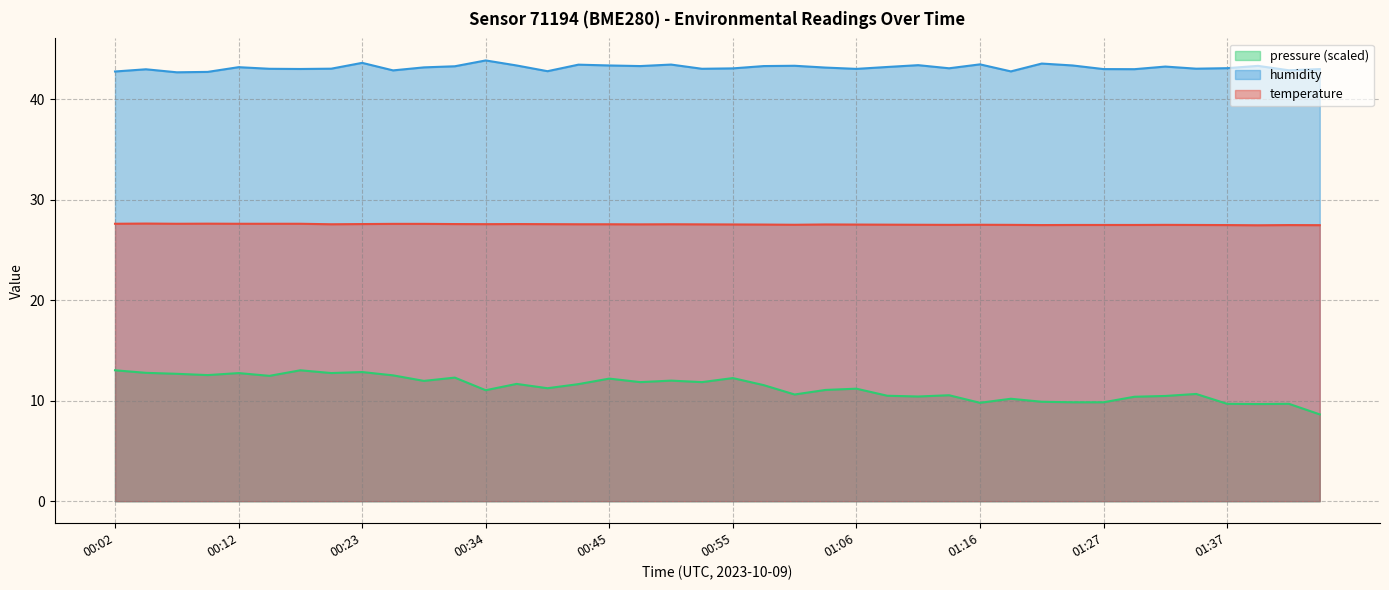

What is the label of the 23rd point from the left?

01:01